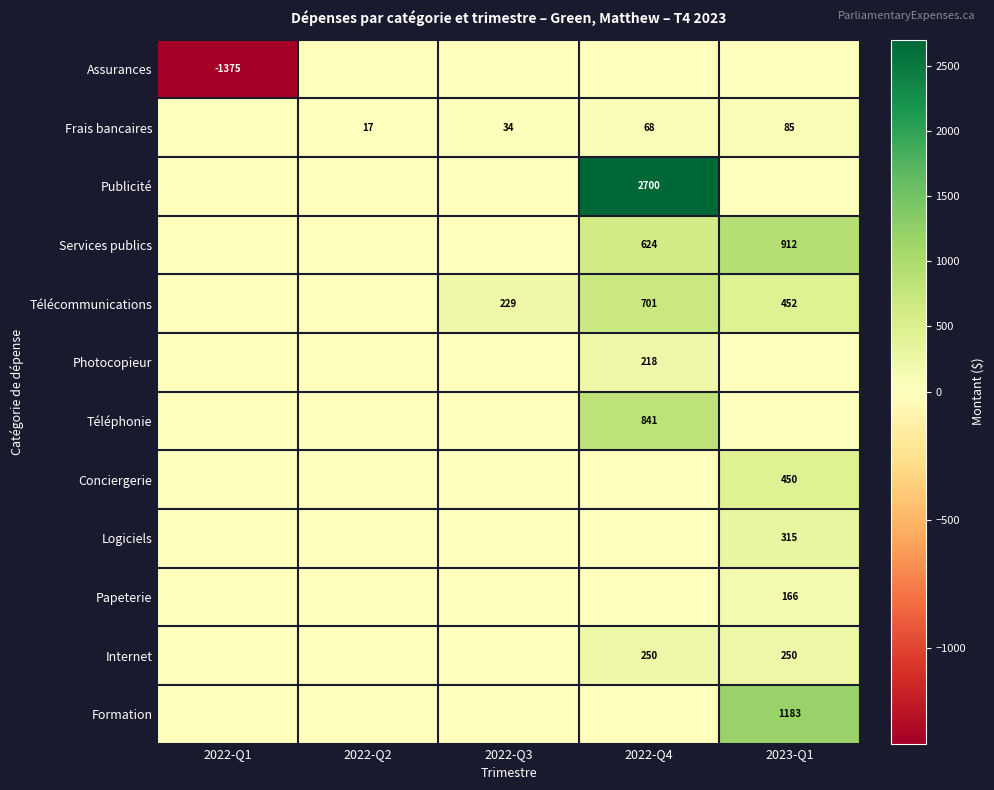

True or false: Télécommunications has a value of 701 at 2022-Q4.

True